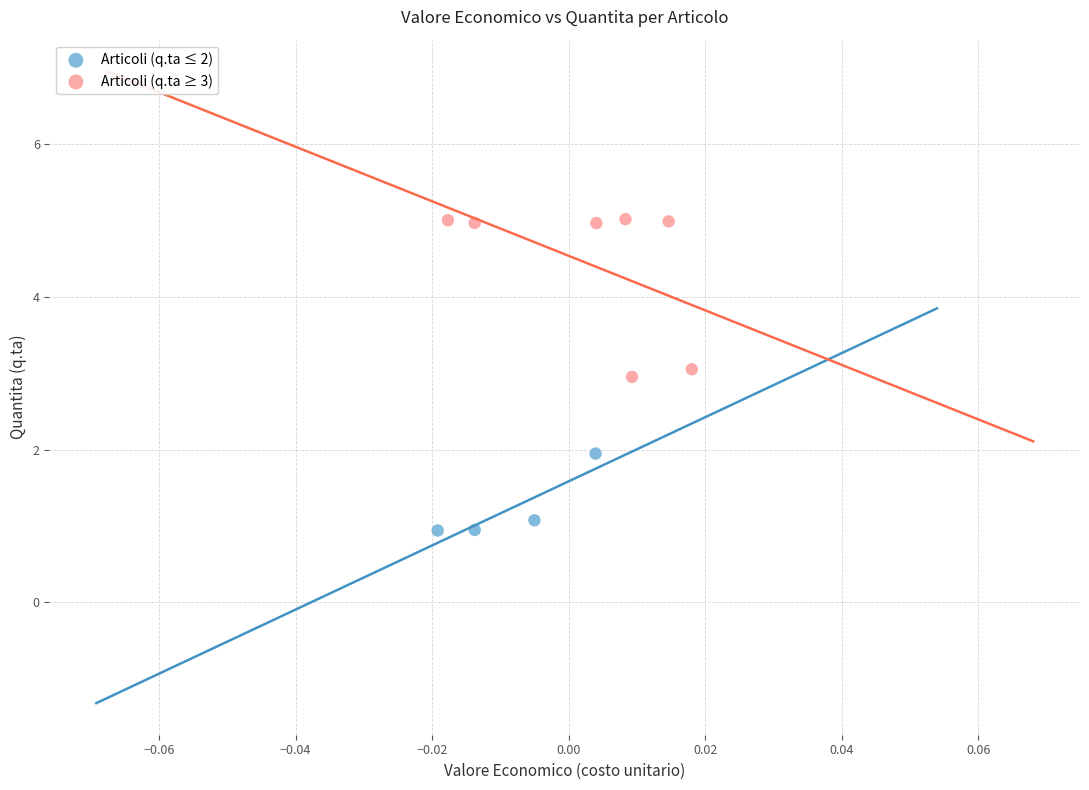

Which series reaches the minimum Y coordinate?

Articoli (q.ta ≤ 2)